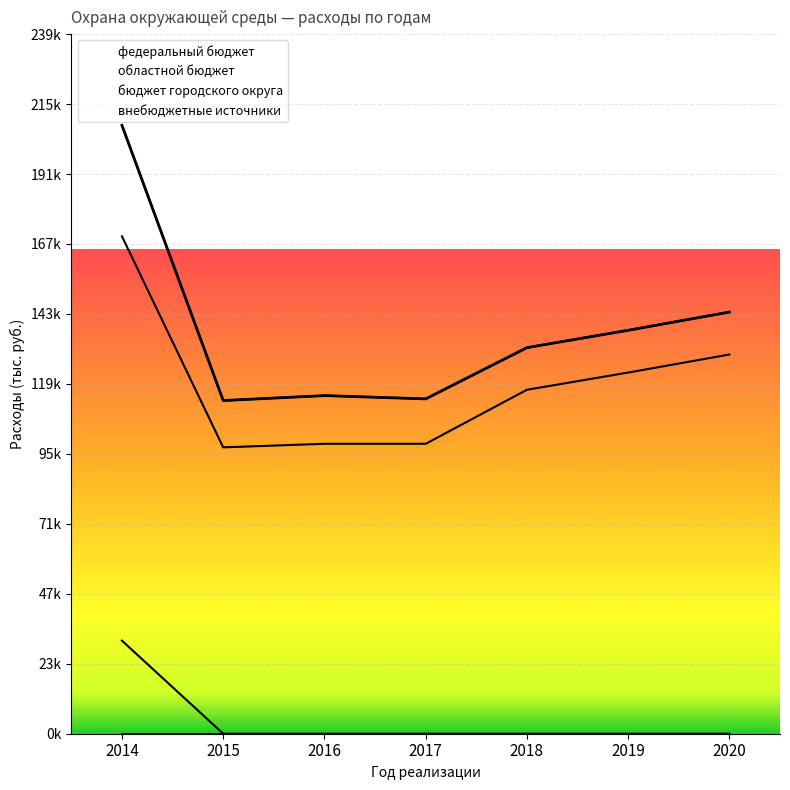

How many data points does each series have?

7